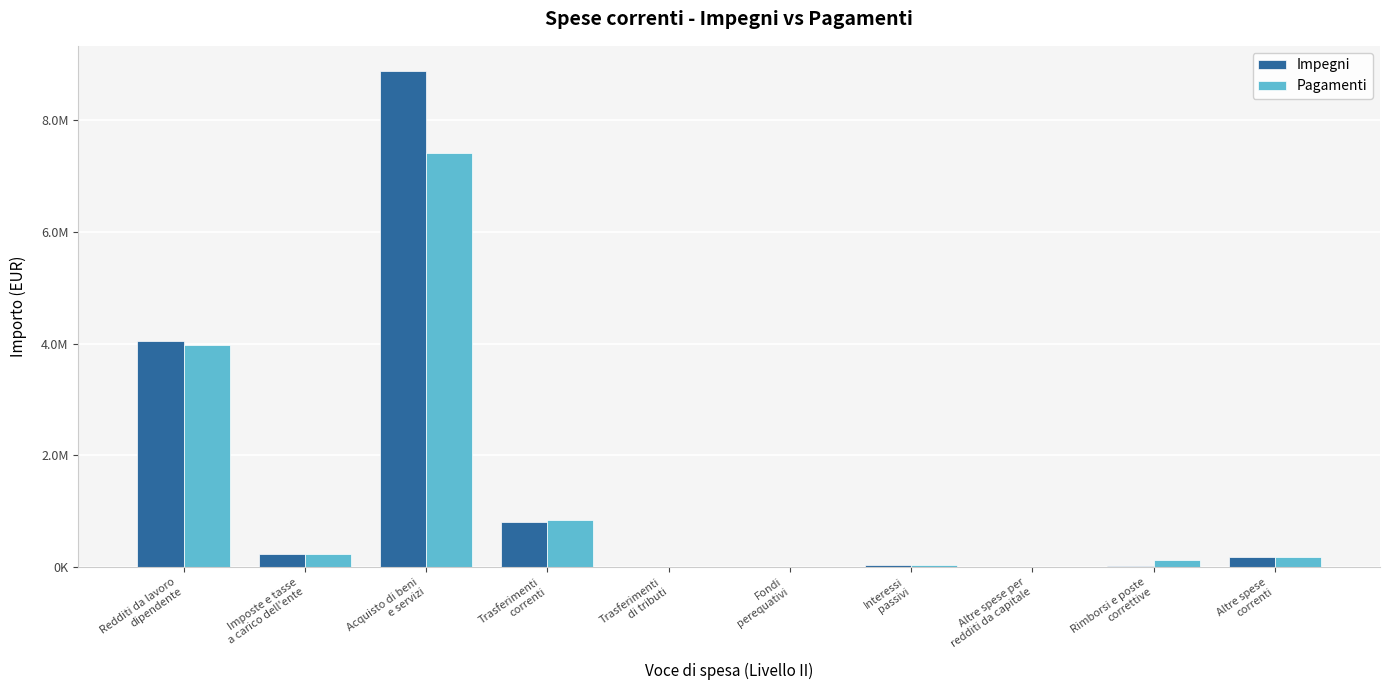

List the series in order of their overall mean, highest first.

Impegni, Pagamenti